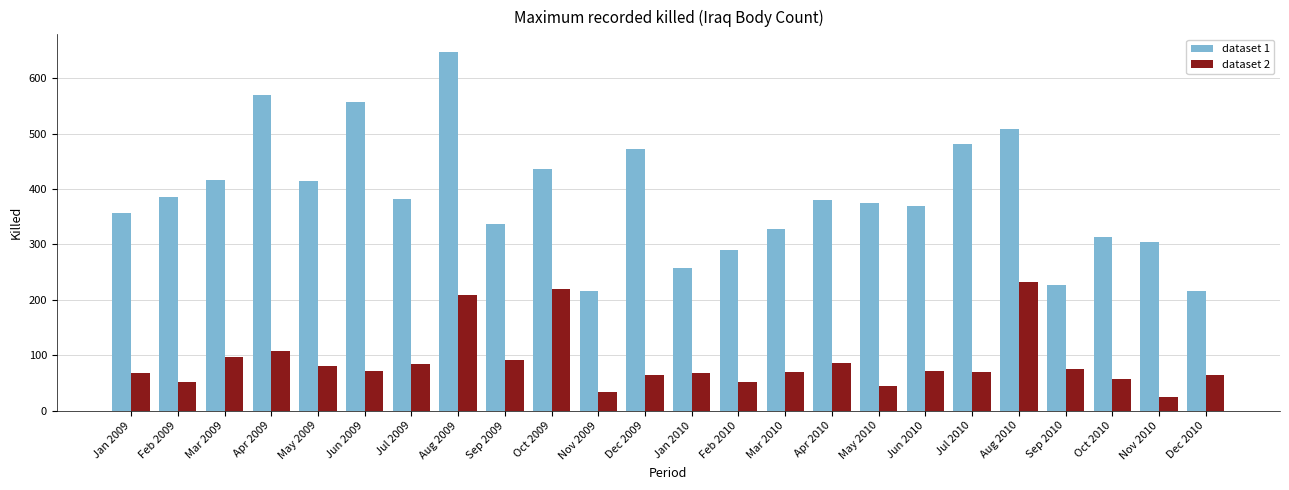

At how many categories does at least one series exceed 176?

24